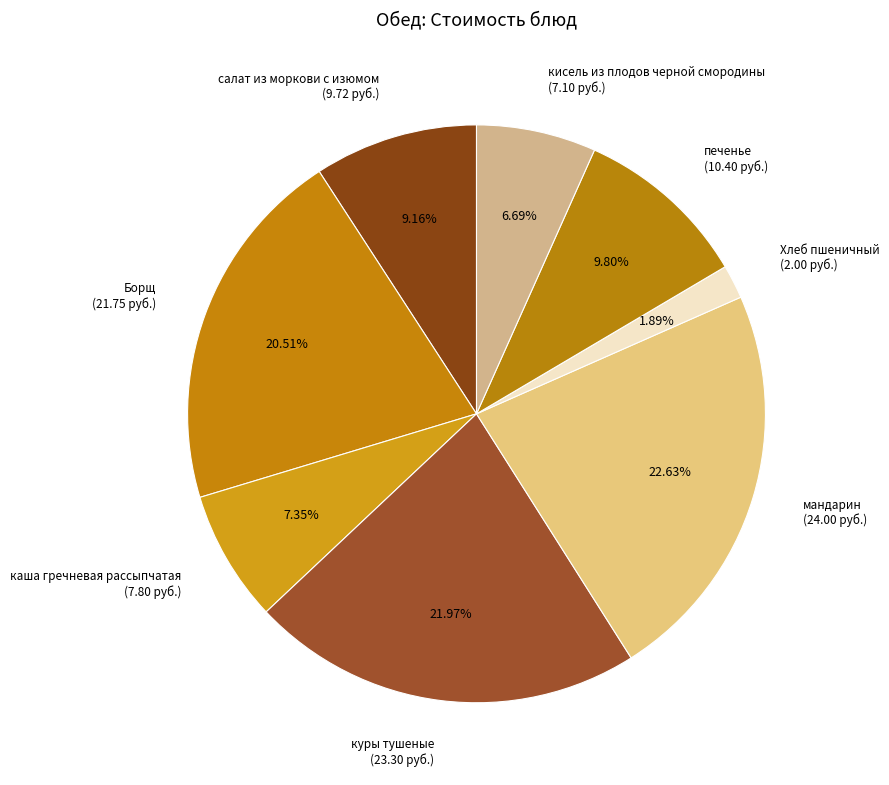

To the nearest percent, what is the difference between the каша гречневая рассыпчатая and кисель из плодов черной смородины slice percentages?

1%